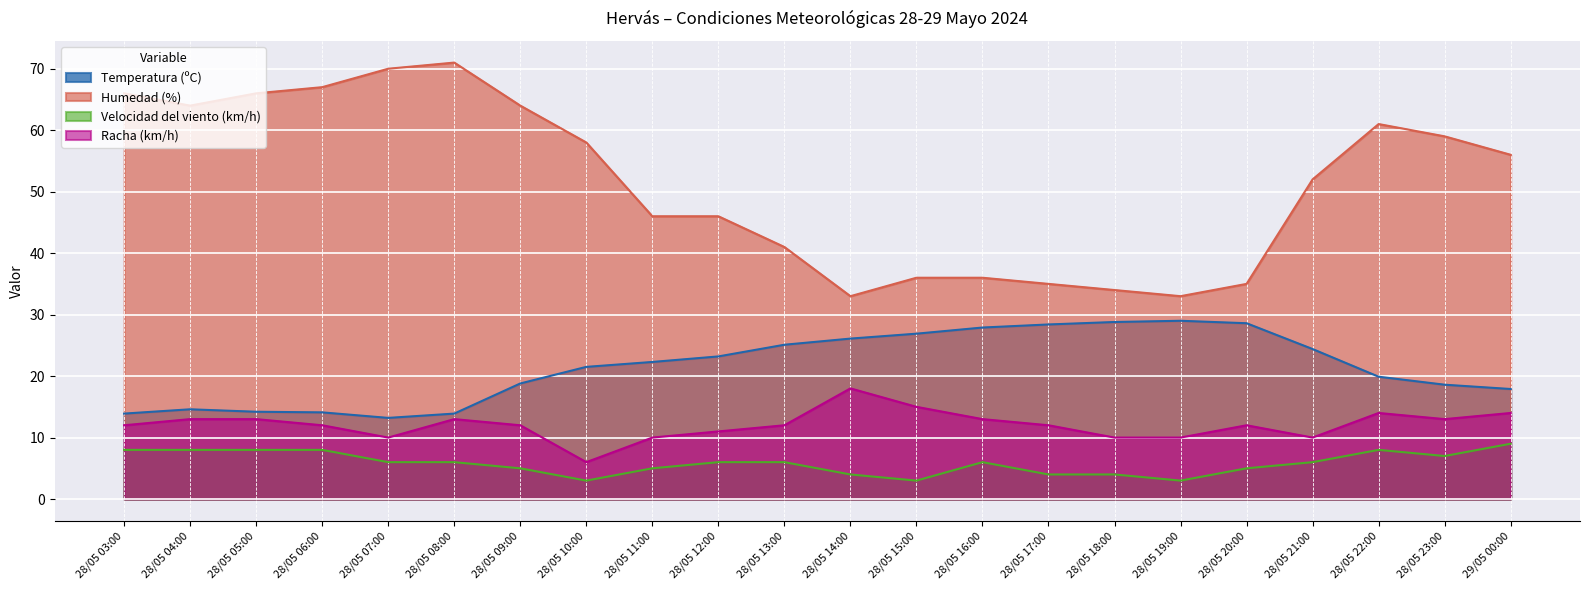

How many lines are shown in the chart?

4